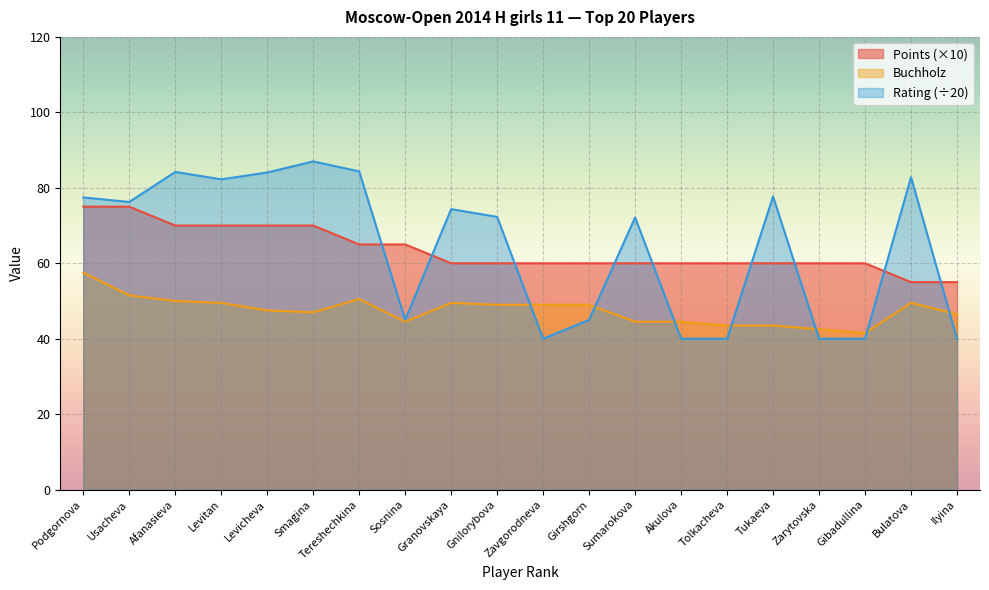

What is the sum of all Buchholz values?

950.5